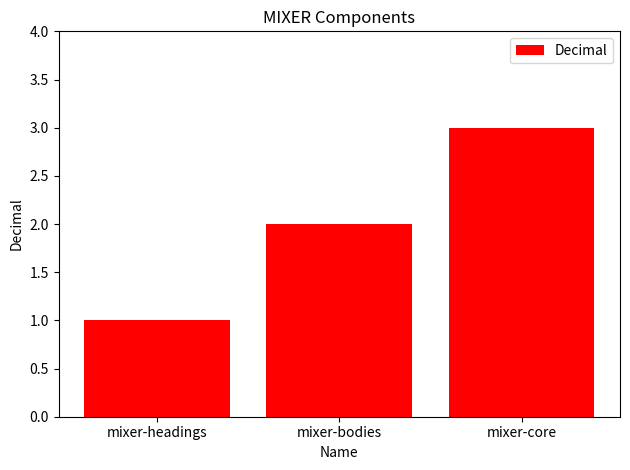

What is the sum of the values at mixer-headings and mixer-bodies?

3